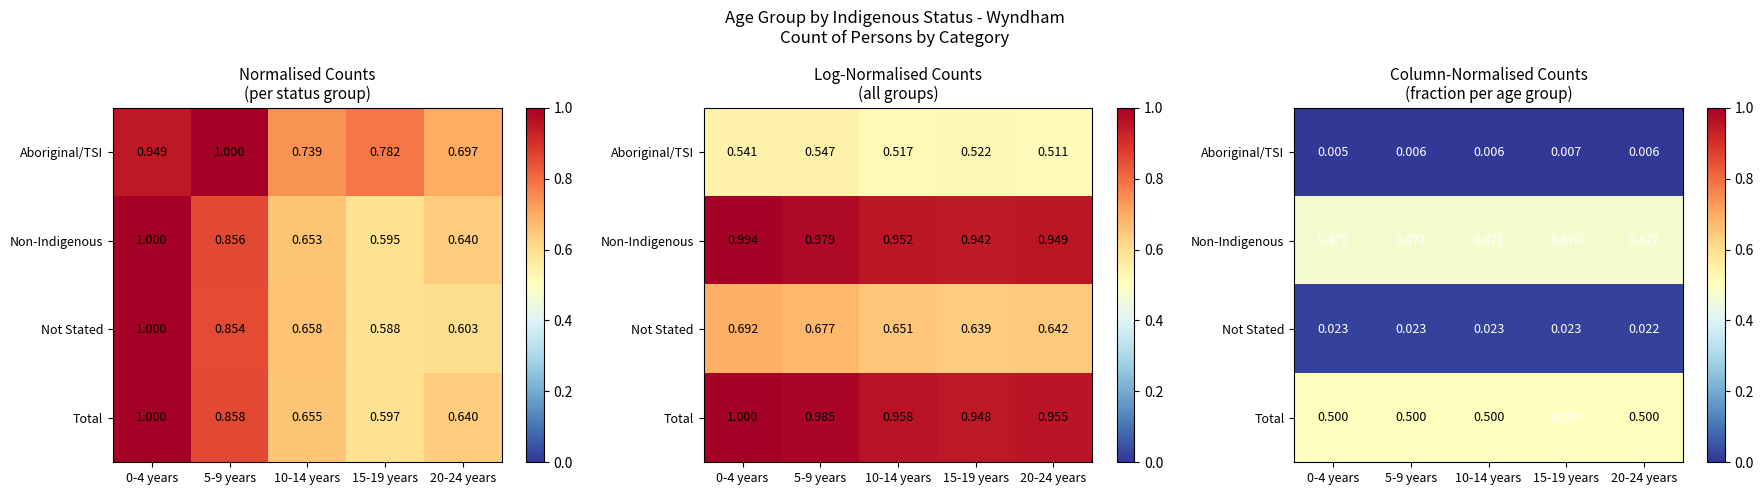

Where is Non-Indigenous nearest to the value 0?

15-19 years